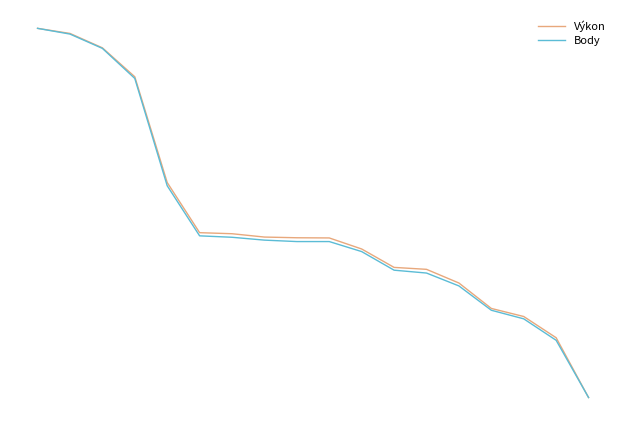

Rank the series by their average value, from highest to lowest.

Výkon, Body